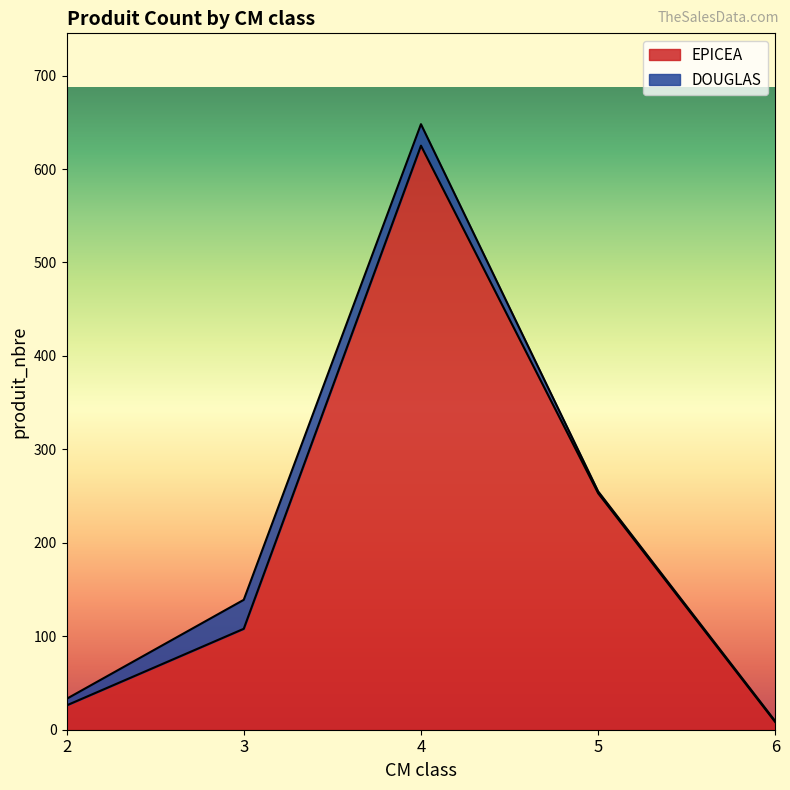

Rank the categories by EPICEA value from highest to lowest.

4, 5, 3, 2, 6